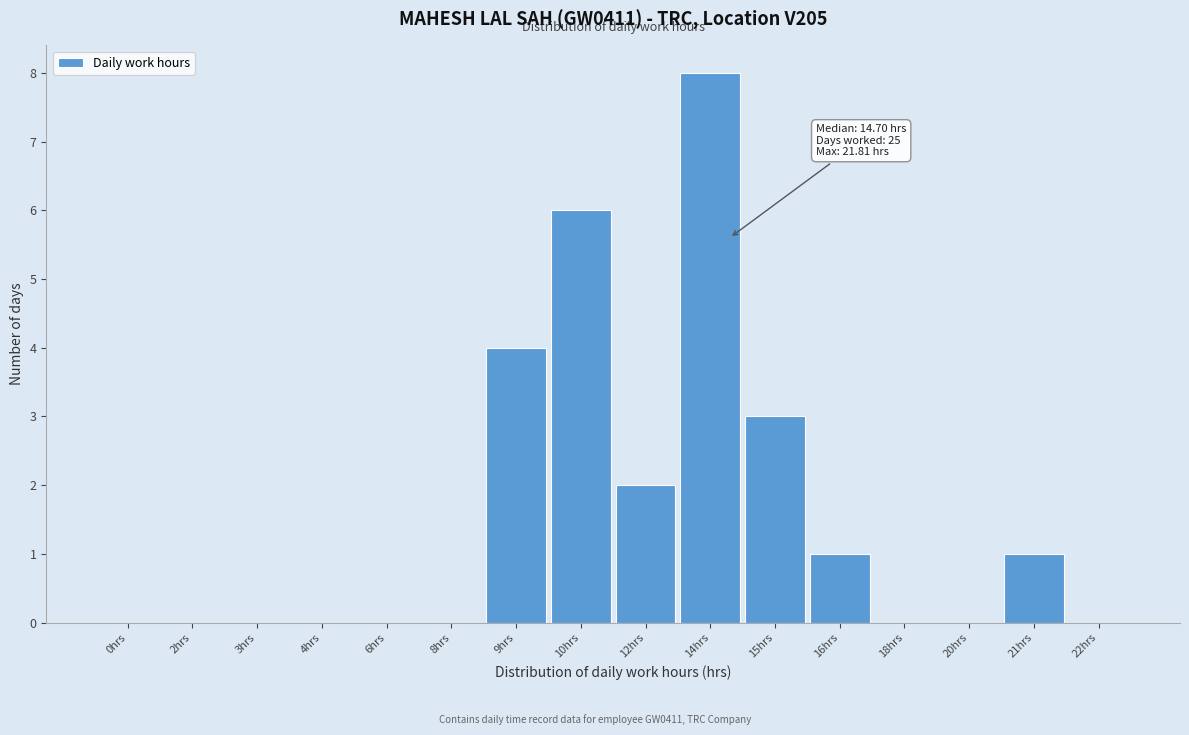

Reading right to left, extract all data points from this chart.

22hrs=0	21hrs=1	20hrs=0	18hrs=0	16hrs=1	15hrs=3	14hrs=8	12hrs=2	10hrs=6	9hrs=4	8hrs=0	6hrs=0	4hrs=0	3hrs=0	2hrs=0	0hrs=0